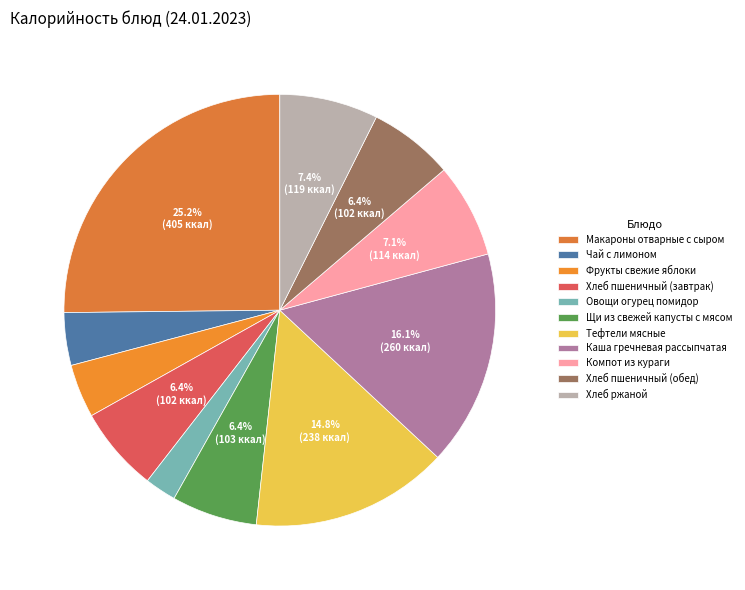

Is the sum of Овощи огурец помидор and Щи из свежей капусты с мясом greater than half?

No